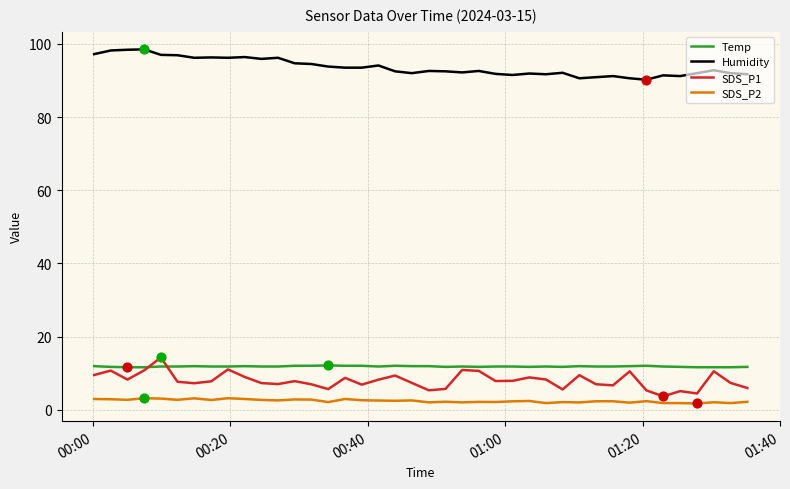

At how many categories does at least one series exceed 60?

40